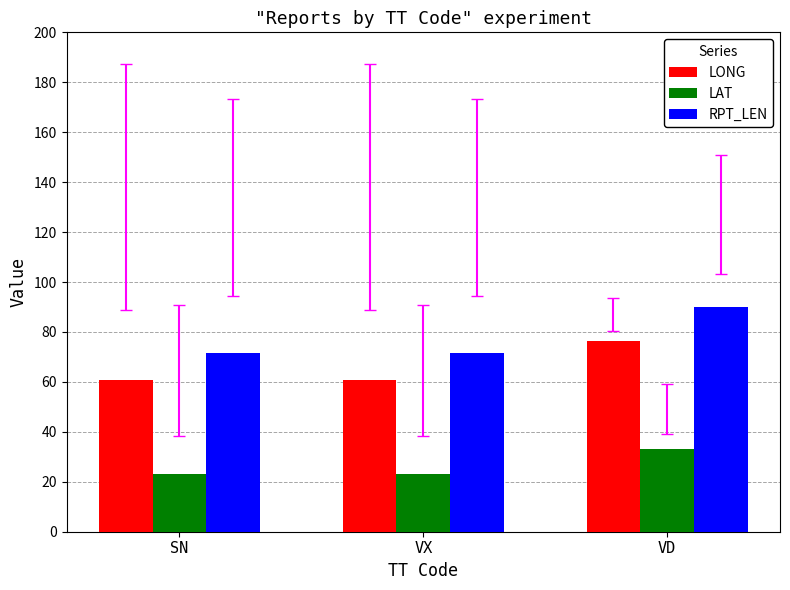

What is the total value across all series at VD?

199.6